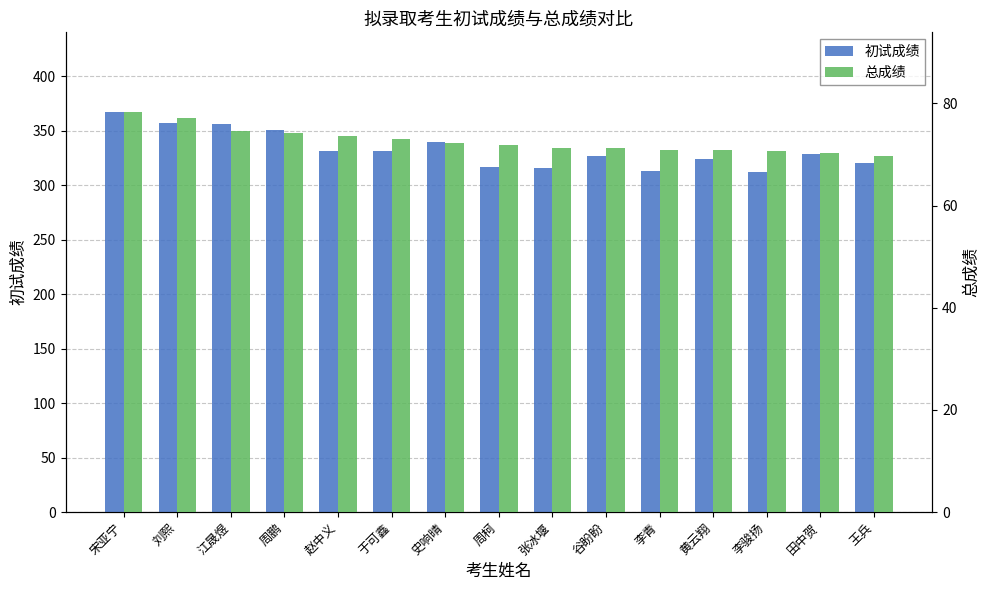

Between 赵中义 and 谷盼盼, which is larger?

赵中义